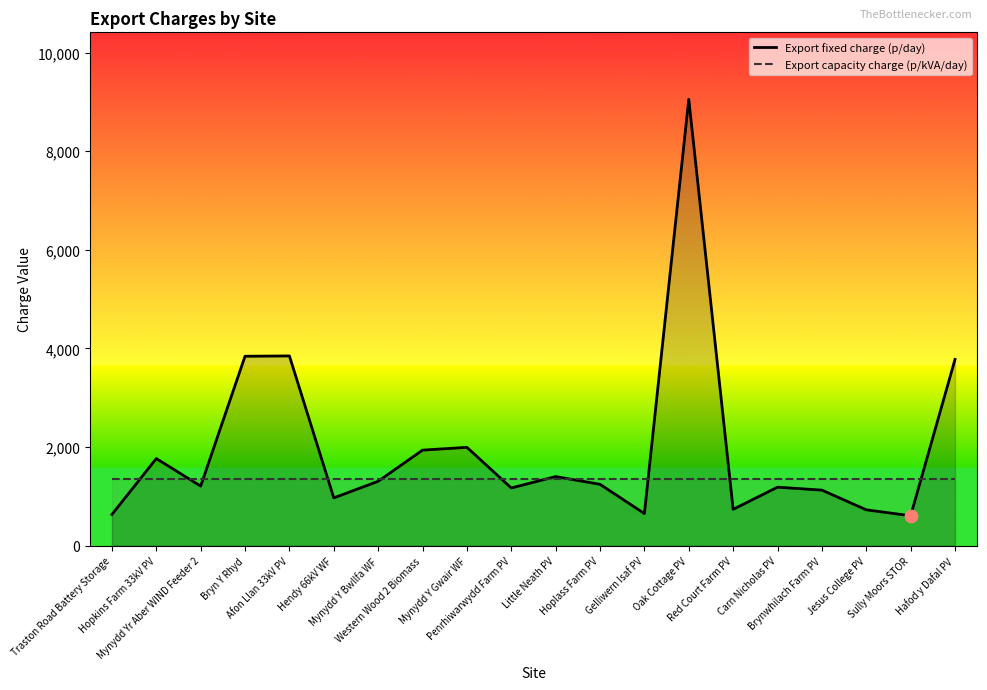

Which series has the largest total across all categories?

Export fixed charge (p/day)